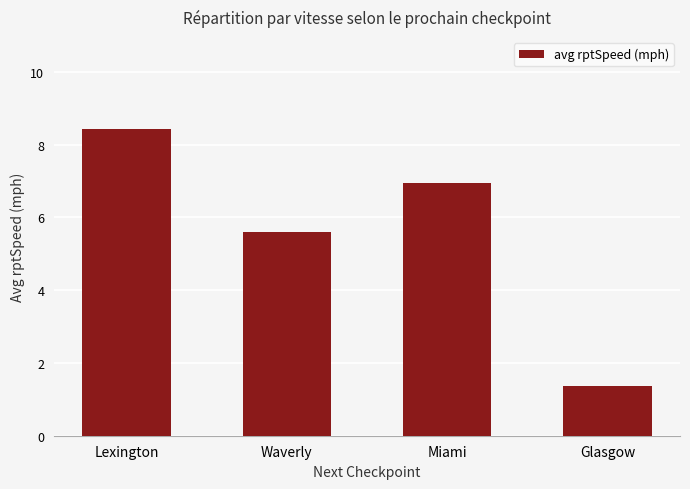

The value at Lexington is 8.4. True or false?

True